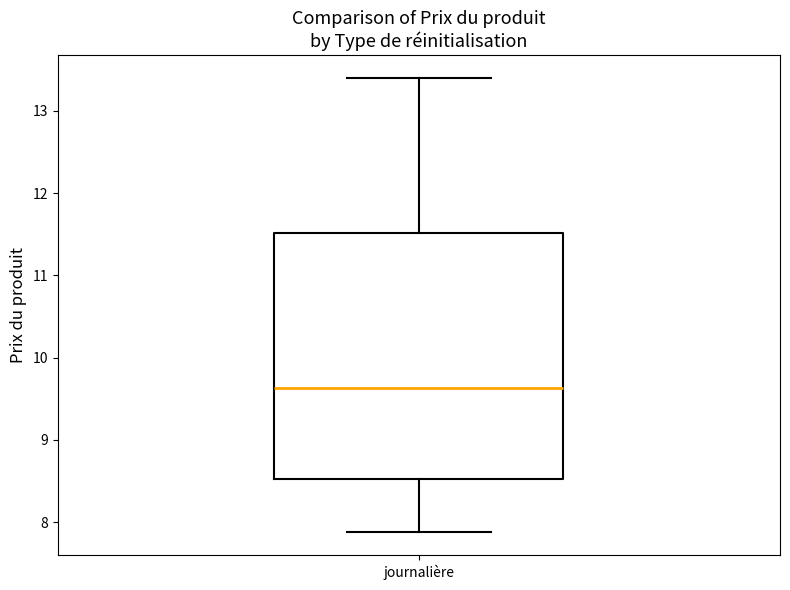

Read this box plot against the y-axis: the position of the median line, the range covered by the box, and the ends of both whiskers. The values are not printed on the chart, so give them approximately, as read against the axis.

median 9.6, box 8.5 to 11.5, whiskers 7.9 to 13.4